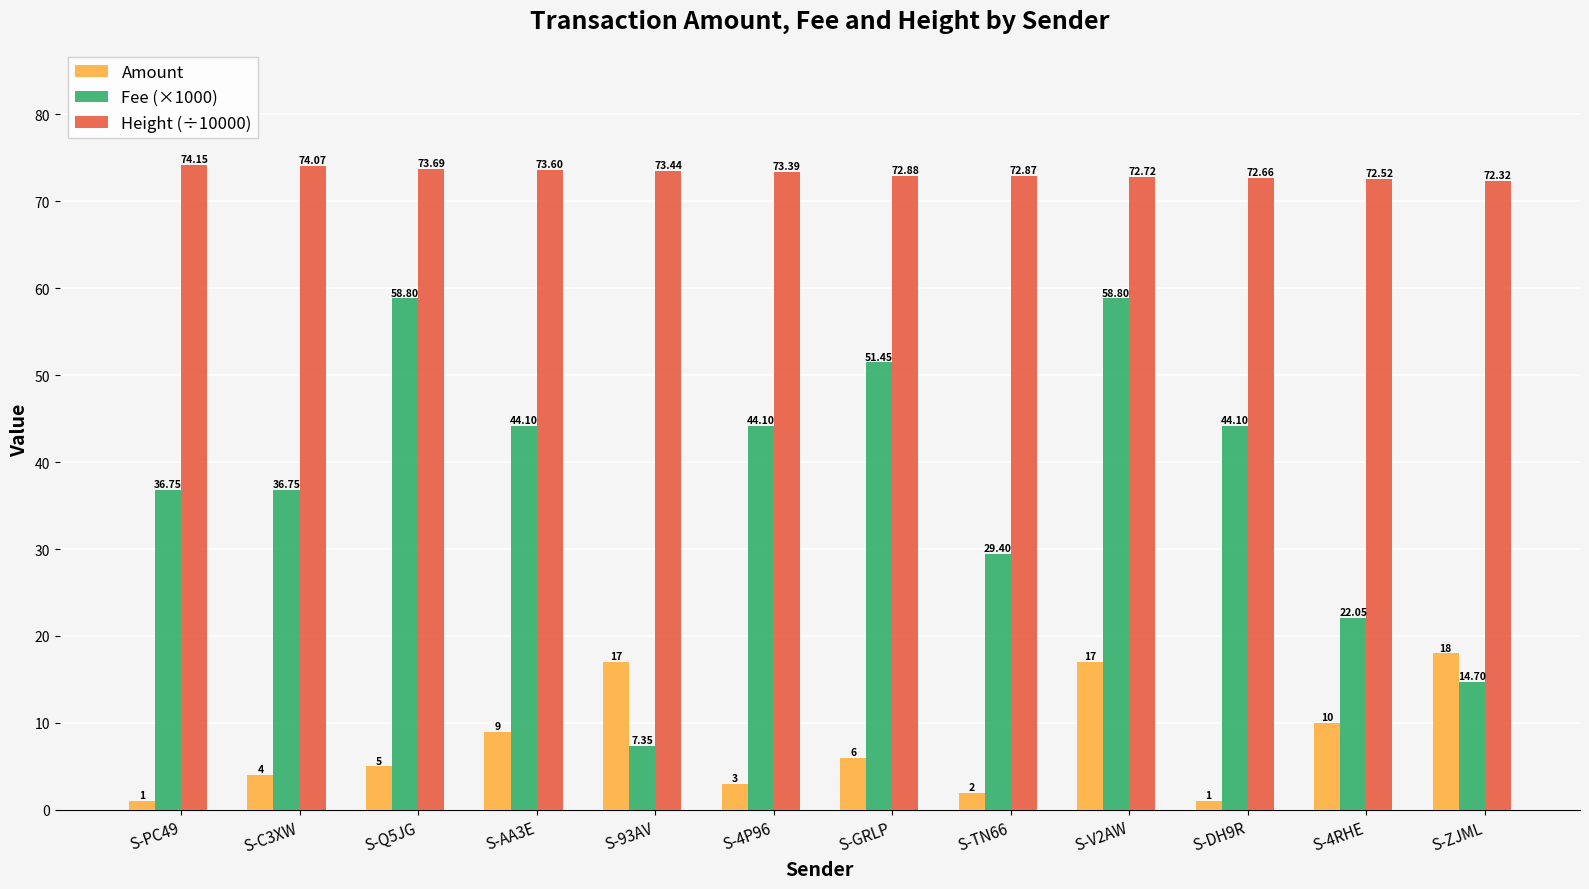

At S-Q5JG, list the series in order from smallest to largest.

Amount, Fee (×1000), Height (÷10000)